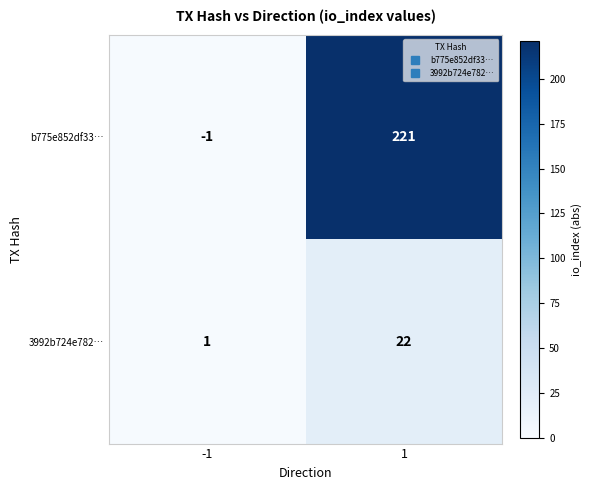

The b775e852df33… series shows -1 at -1. True or false?

True